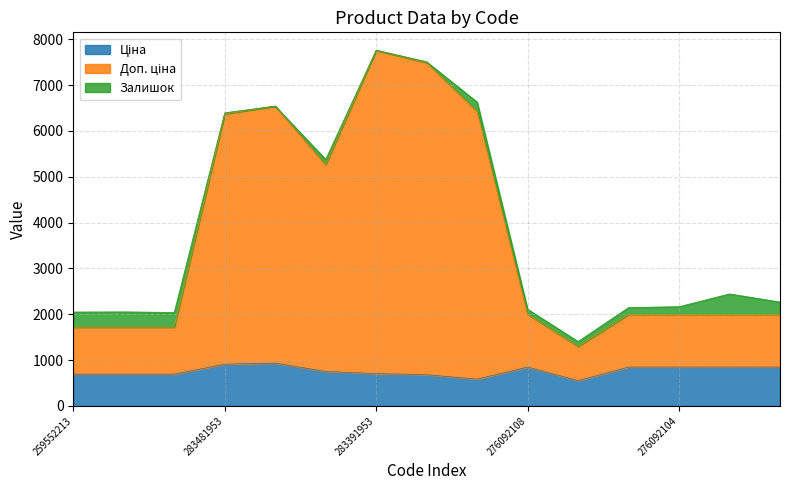

Which series has the widest spread of values?

Доп. ціна